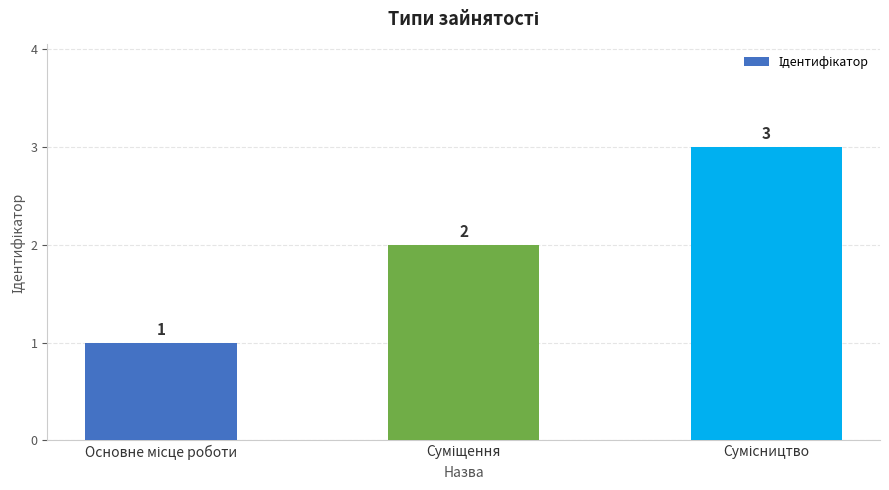

How many values are between 1 and 3?

3